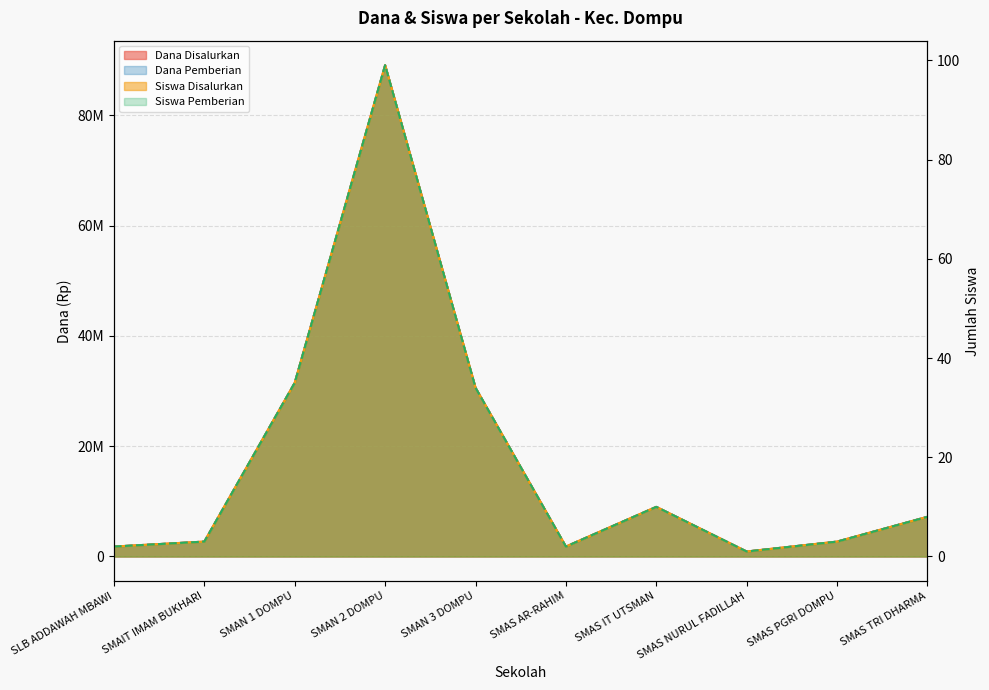

What is the label of the 4th point from the right?

SMAS IT UTSMAN